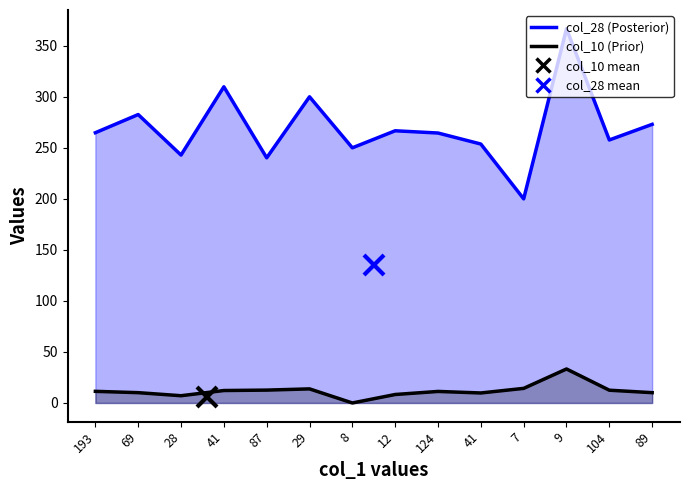

At which label does col_28 line first exceed 264?

193